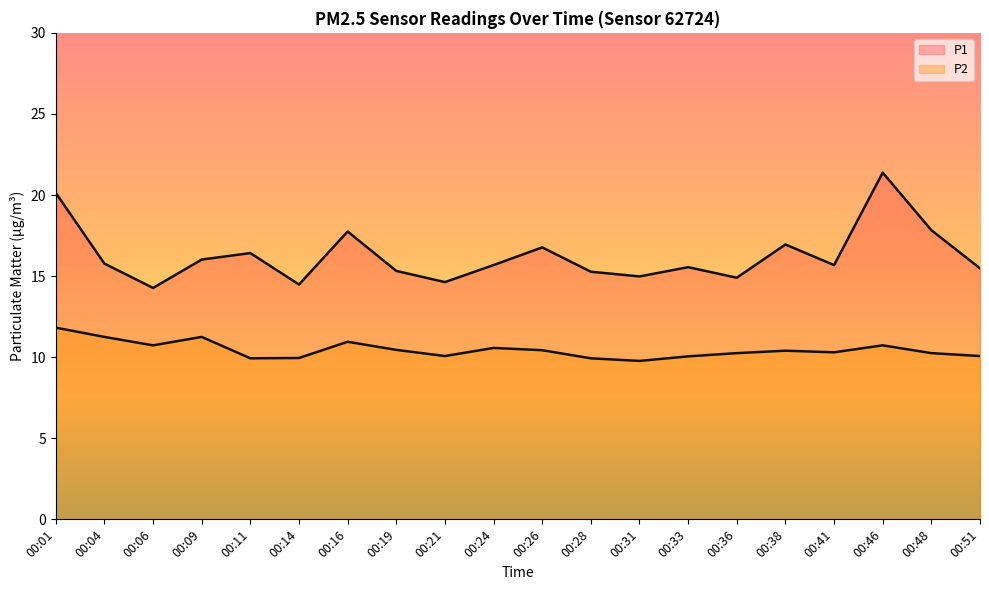

Does the chart display data point markers on the line(s)?

No